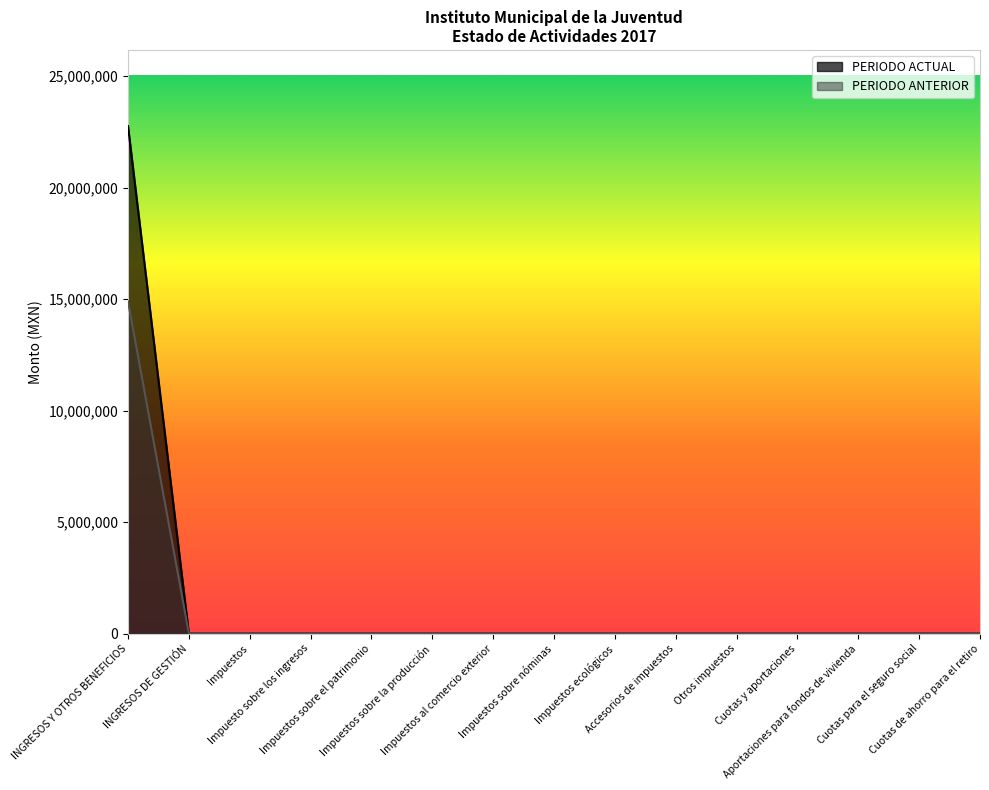

Reading right to left, list all the values displayed in this chart.

PERIODO ACTUAL: Cuotas de ahorro para el retiro=0.0	Cuotas para el seguro social=0.0	Aportaciones para fondos de vivienda=0.0	Cuotas y aportaciones=0.0	Otros impuestos=0.0	Accesorios de impuestos=0.0	Impuestos ecológicos=0.0	Impuestos sobre nóminas=0.0	Impuestos al comercio exterior=0.0	Impuestos sobre la producción=0.0	Impuestos sobre el patrimonio=0.0	Impuesto sobre los ingresos=0.0	Impuestos=0.0	INGRESOS DE GESTIÓN=0.0	INGRESOS Y OTROS BENEFICIOS=22762394.0
PERIODO ANTERIOR: Cuotas de ahorro para el retiro=0.0	Cuotas para el seguro social=0.0	Aportaciones para fondos de vivienda=0.0	Cuotas y aportaciones=0.0	Otros impuestos=0.0	Accesorios de impuestos=0.0	Impuestos ecológicos=0.0	Impuestos sobre nóminas=0.0	Impuestos al comercio exterior=0.0	Impuestos sobre la producción=0.0	Impuestos sobre el patrimonio=0.0	Impuesto sobre los ingresos=0.0	Impuestos=0.0	INGRESOS DE GESTIÓN=0.0	INGRESOS Y OTROS BENEFICIOS=14895740.2